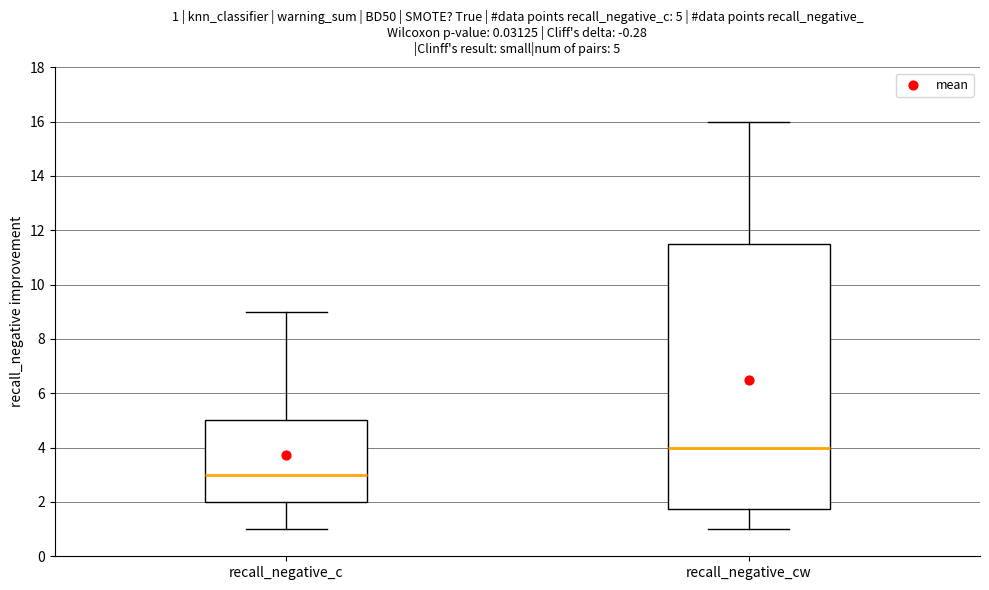

Which box has the highest median line?

recall_negative_cw